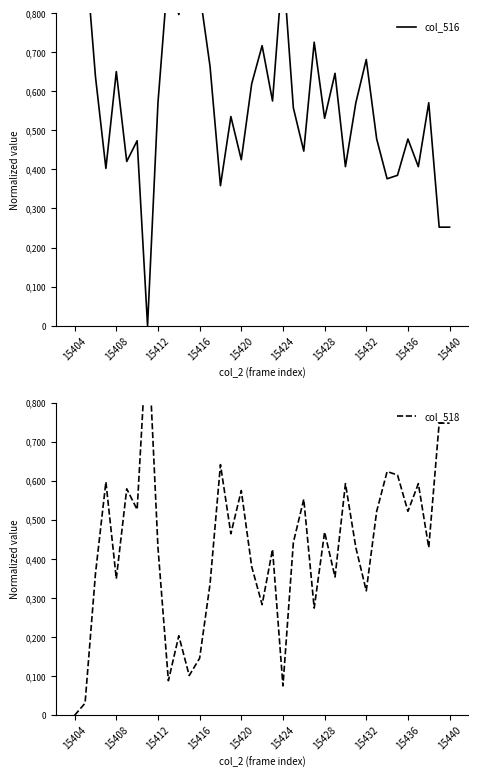

After their last crossing, which series has the higher values: col_516 or col_518?

col_518